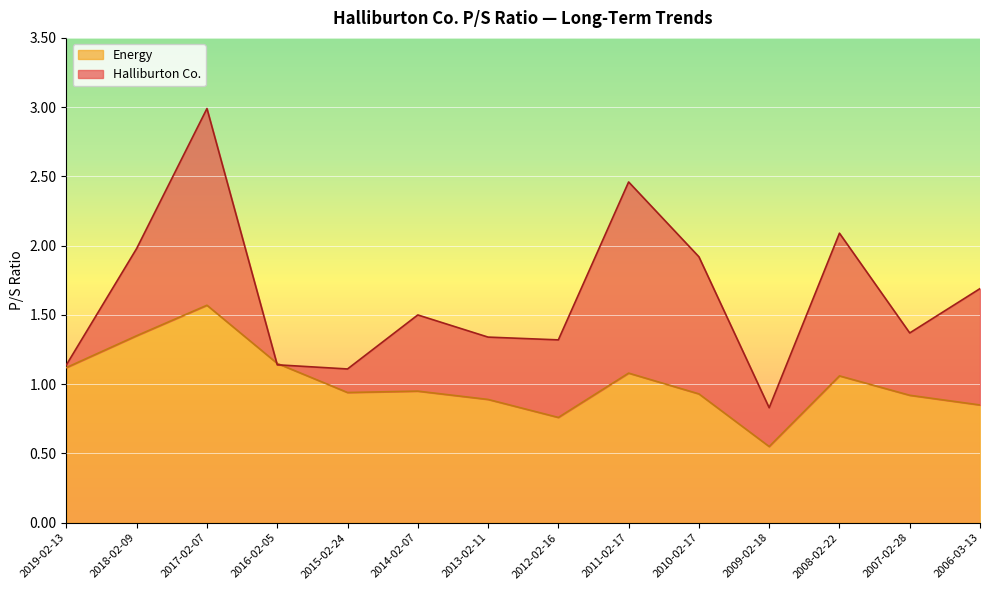

At which category is the sum across all series the highest?

2017-02-07